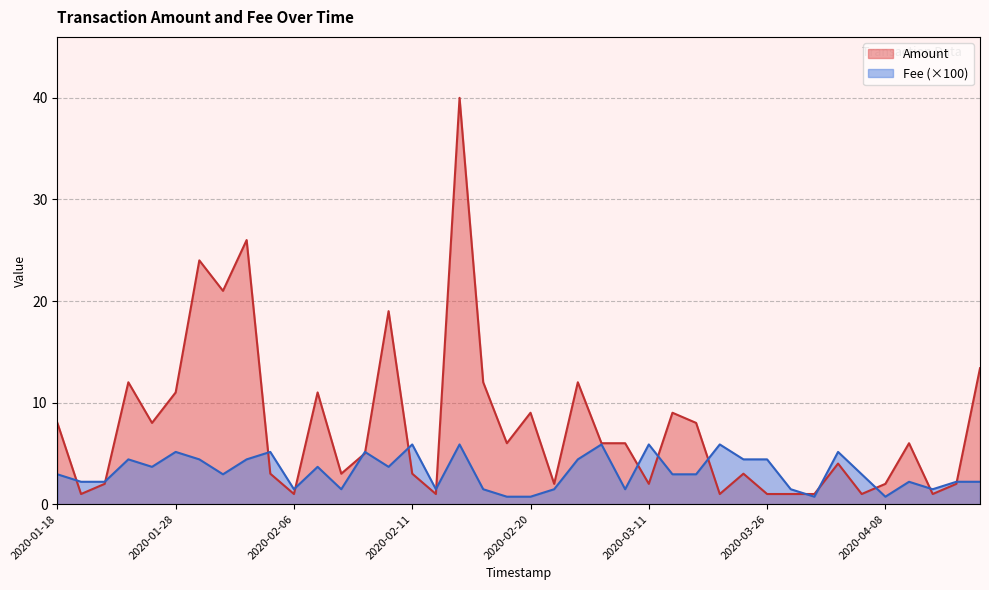

At 2020-01-18, list the series in order from largest to smallest.

Amount, Fee (×100)